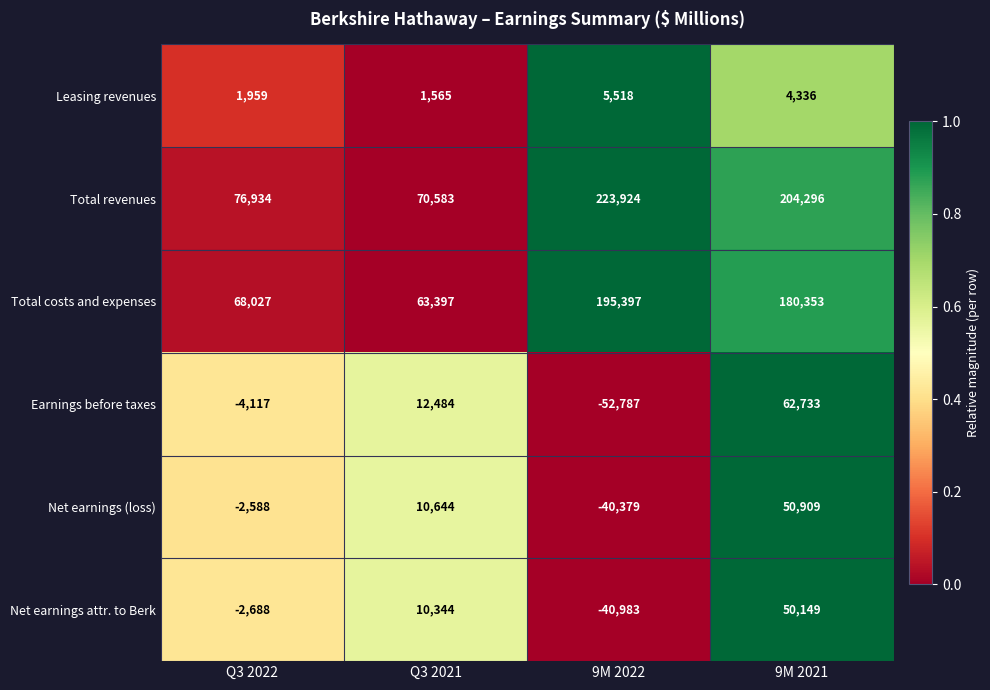

List the series in order of their peak value, highest first.

Total revenues, Total costs and expenses, Earnings before taxes, Net earnings (loss), Net earnings attr. to Berk, Leasing revenues